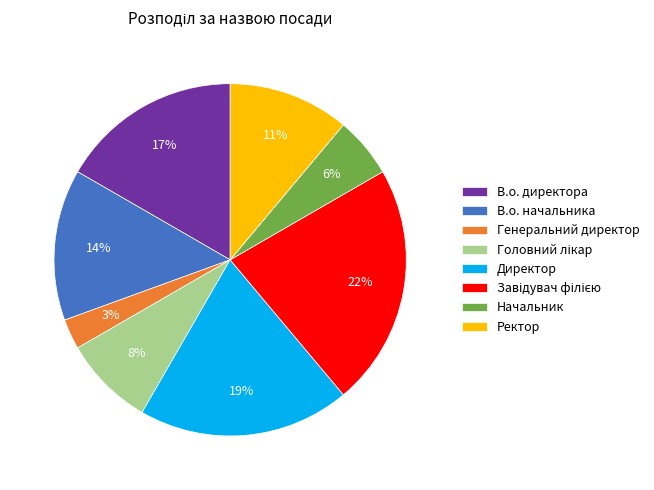

To the nearest percent, what is the difference between the largest and smallest slice percentages?

19%